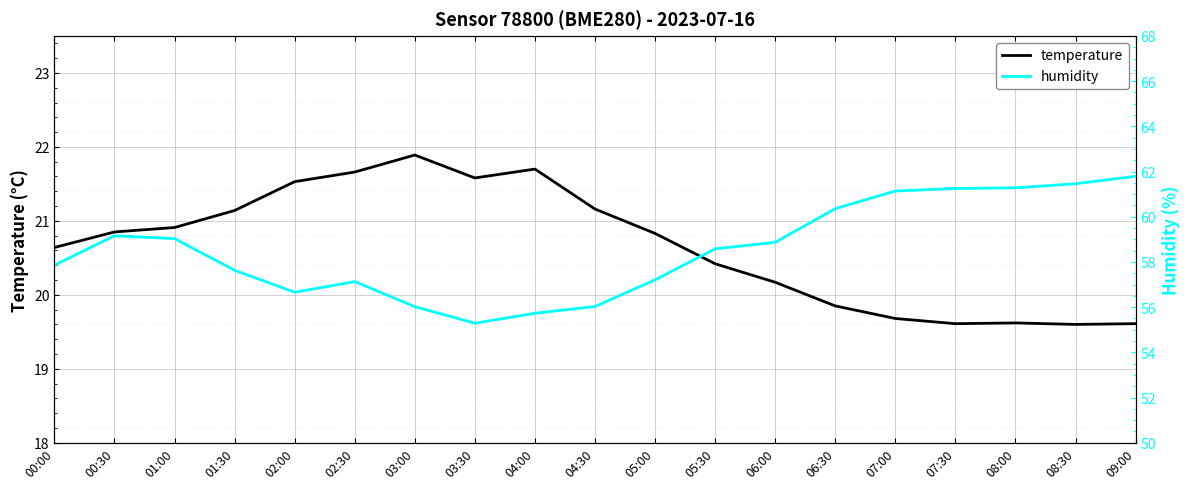

Which series has the largest total across all categories?

humidity